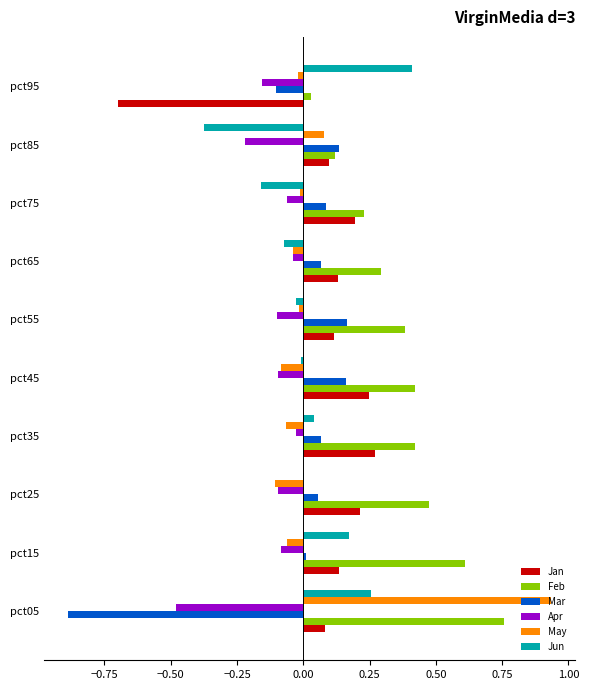

The value of Jan at pct25 is 0.3. True or false?

False